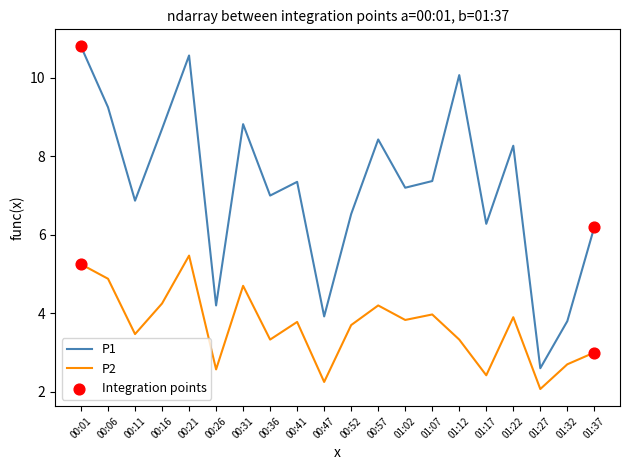

What position from the right is 01:27?

3